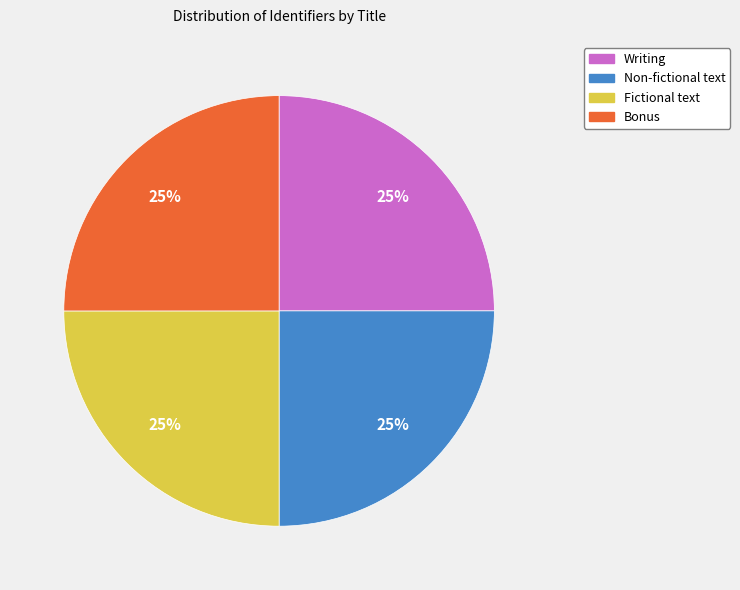

True or false: Fictional text accounts for 17% of the total.

False